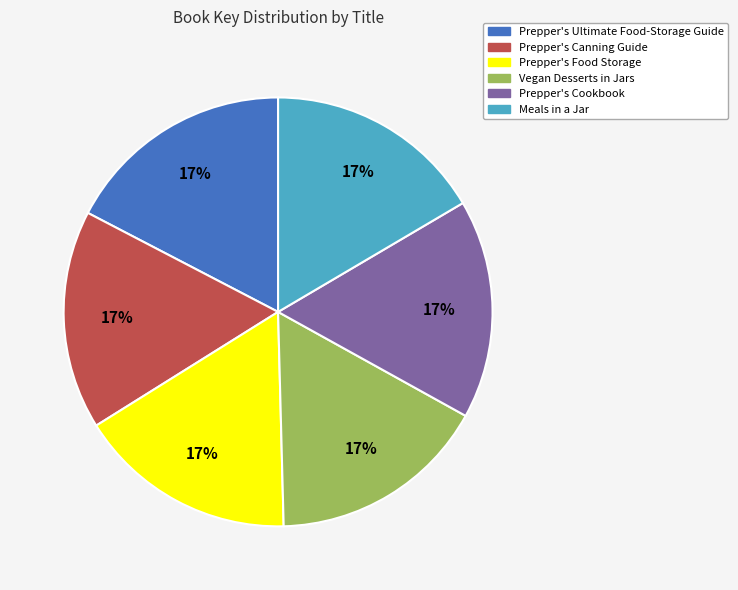

Does Prepper's Food Storage represent more than half of the total?

No